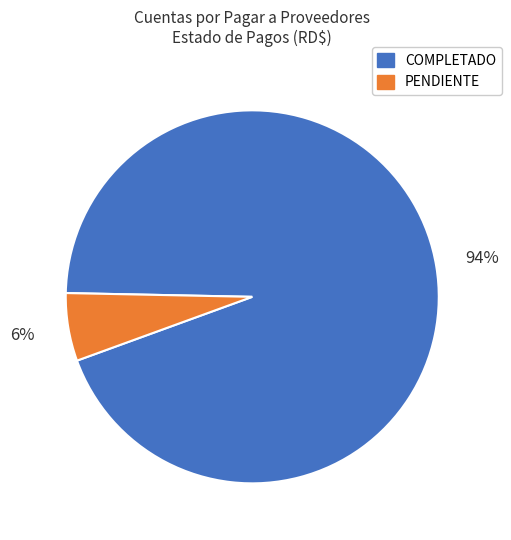

To the nearest percent, what percentage of the pie is PENDIENTE?

6%